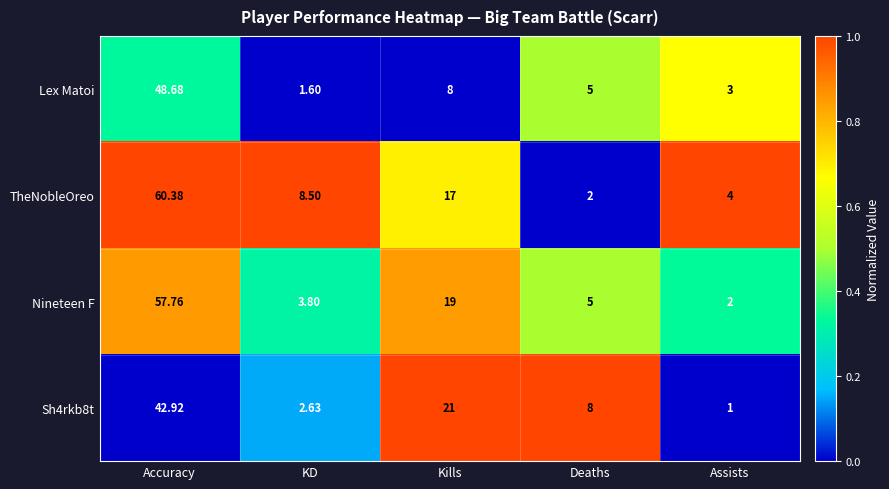

Which series has the widest spread of values?

TheNobleOreo